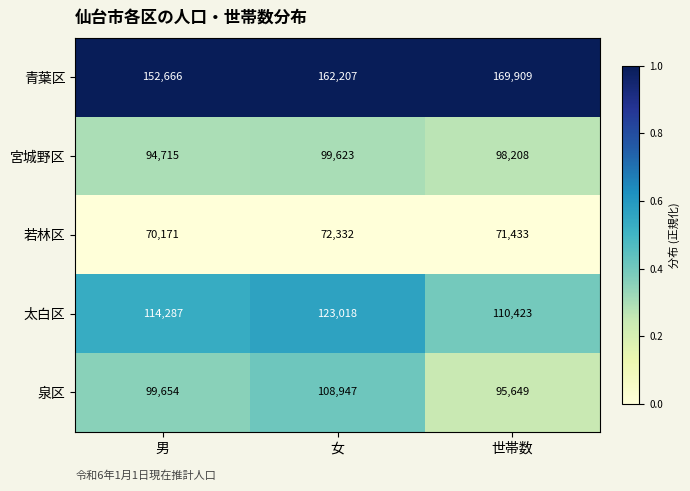

Reading left to right, list all the values displayed in this chart.

青葉区: 152666	162207	169909
宮城野区: 94715	99623	98208
若林区: 70171	72332	71433
太白区: 114287	123018	110423
泉区: 99654	108947	95649